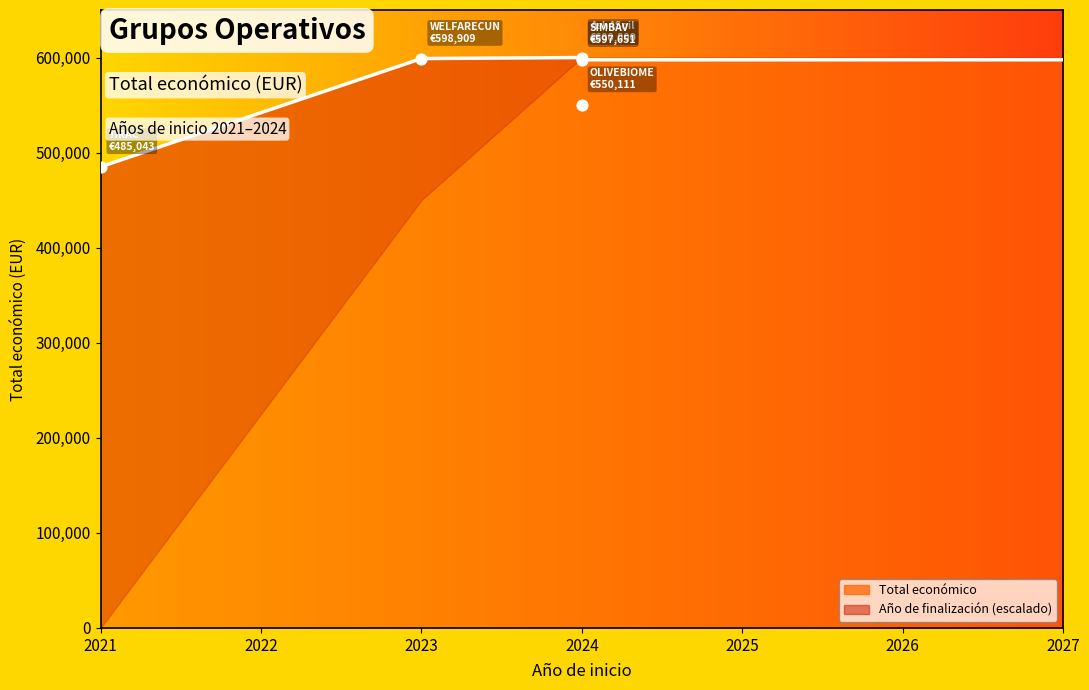

Between 2023 and 2024, which is larger?

2023